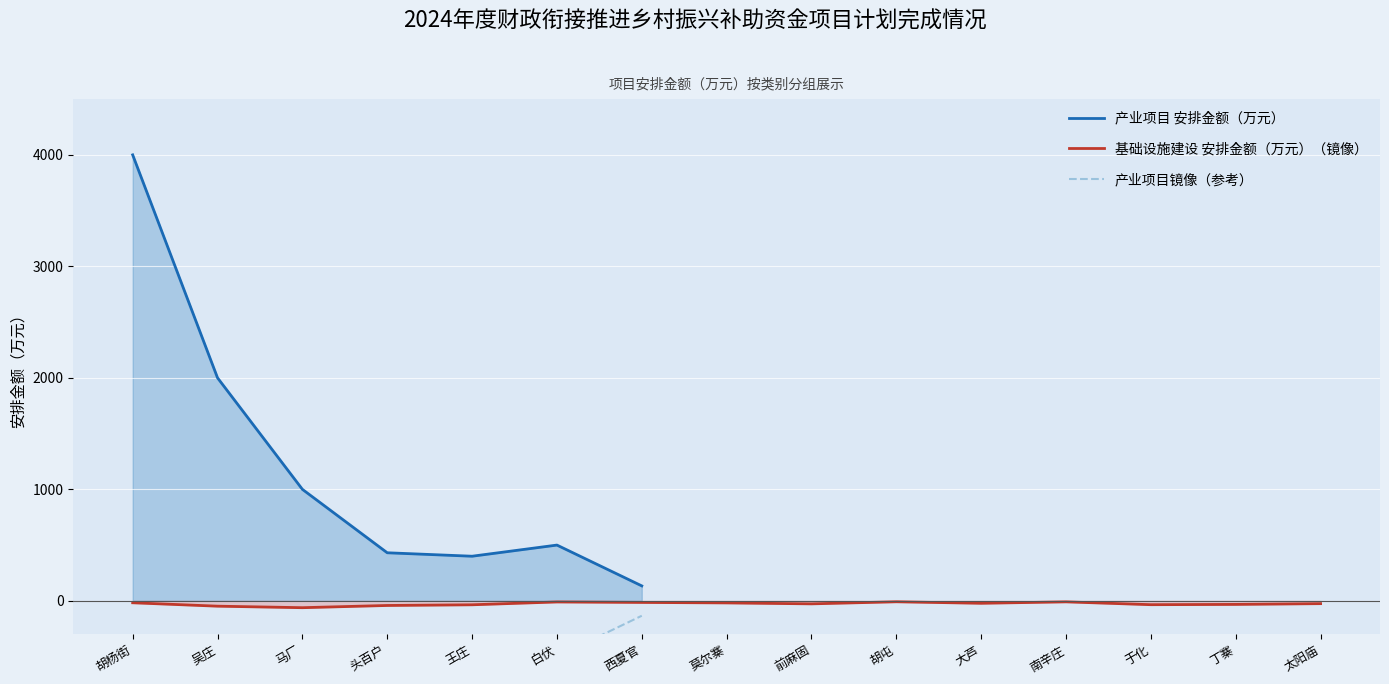

True or false: 产业项目 安排金额（万元） has a value of 6231 at 胡杨街.

False